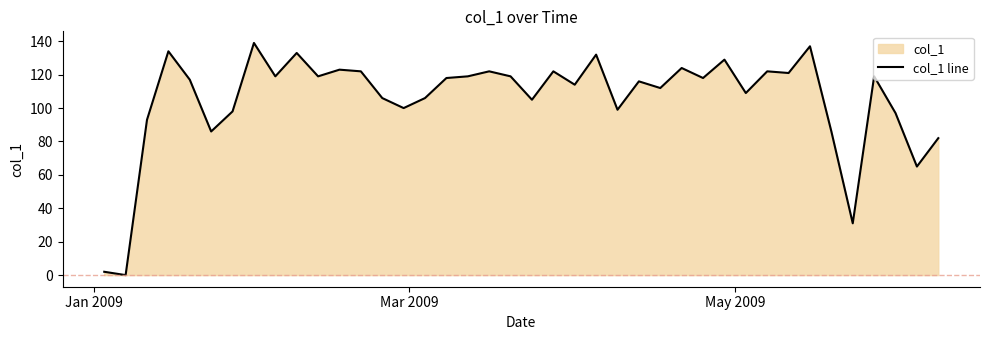

What is the maximum value shown in the chart?

139